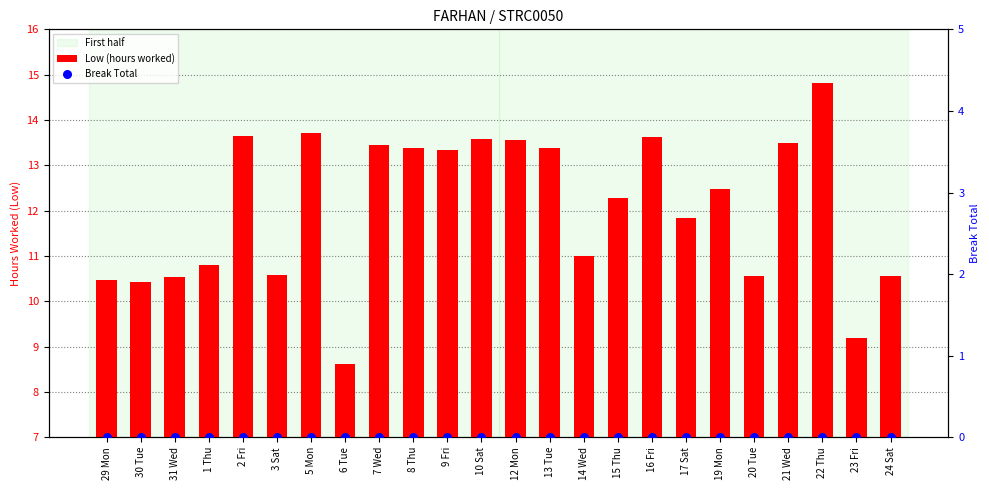

At how many categories does at least one series exceed 3?

24